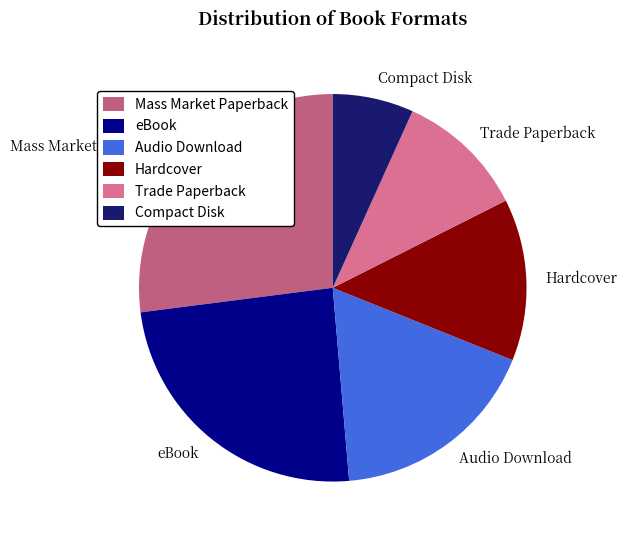

Do Trade Paperback and Hardcover together represent more than half of the pie?

No